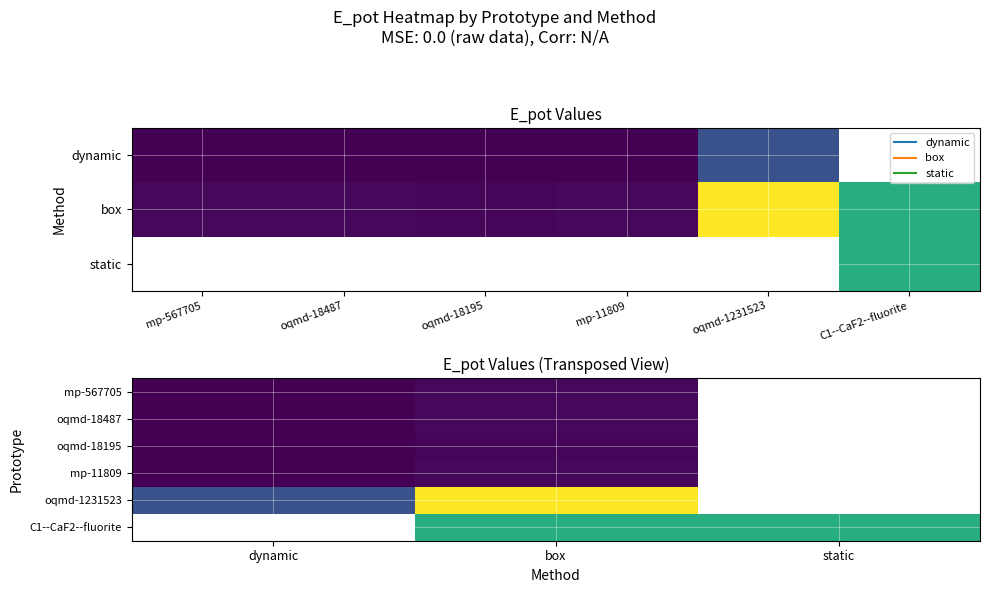

The oqmd-18487 series shows -4.2 at box. True or false?

True